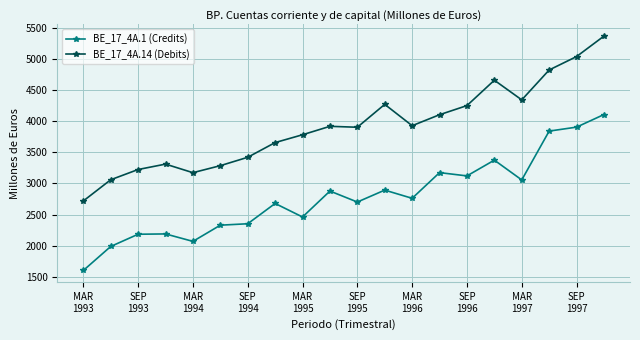

How many lines are shown in the chart?

2